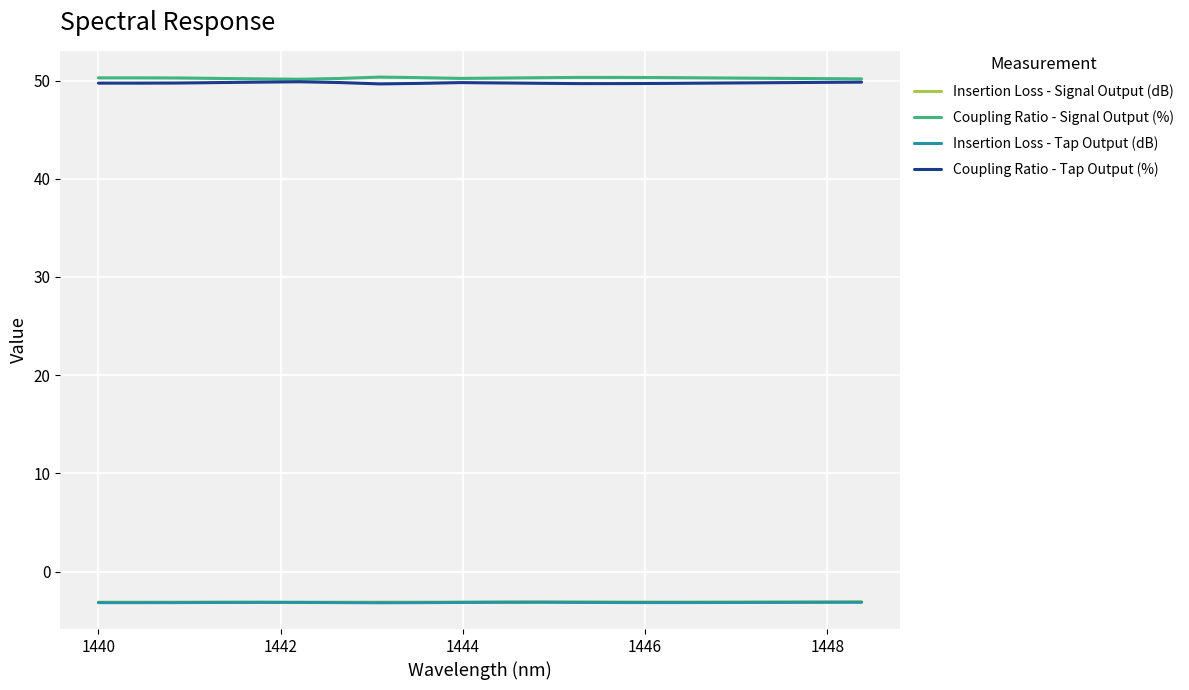

True or false: Coupling Ratio - Signal Output (%) and Insertion Loss - Tap Output (dB) cross at least once.

False